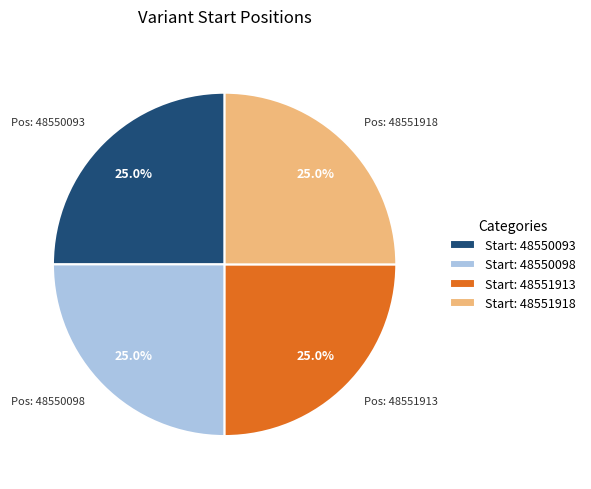

Is there any slice that represents more than half of the pie?

No